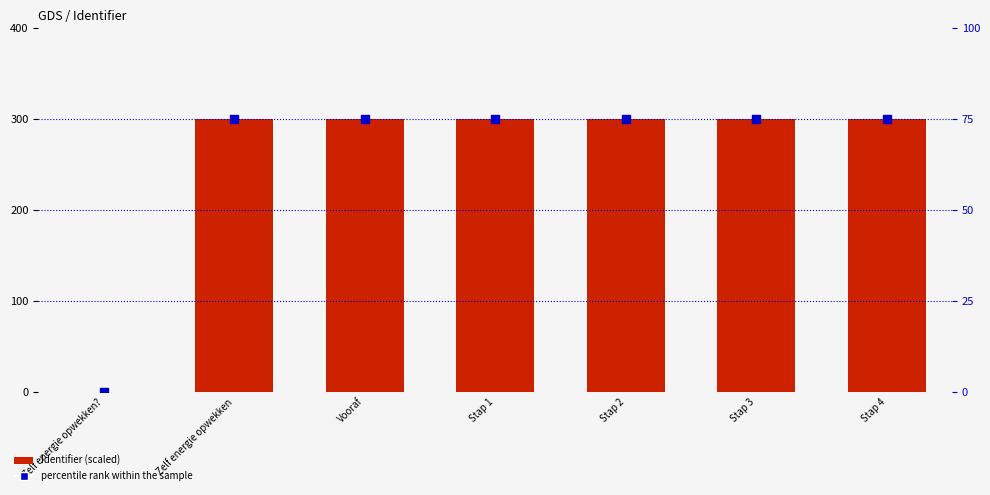

What are all the series names shown in the legend?

Identifier (scaled), percentile rank within the sample